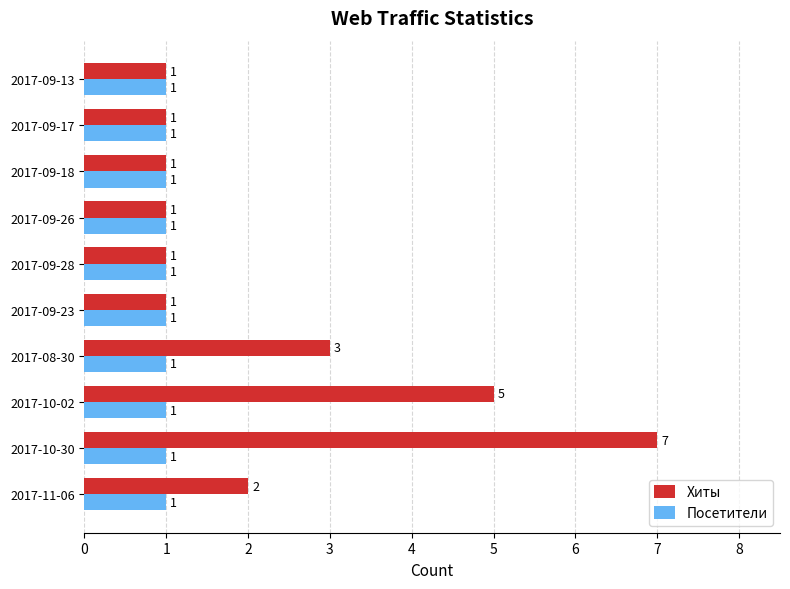

Which series has the largest total across all categories?

Хиты